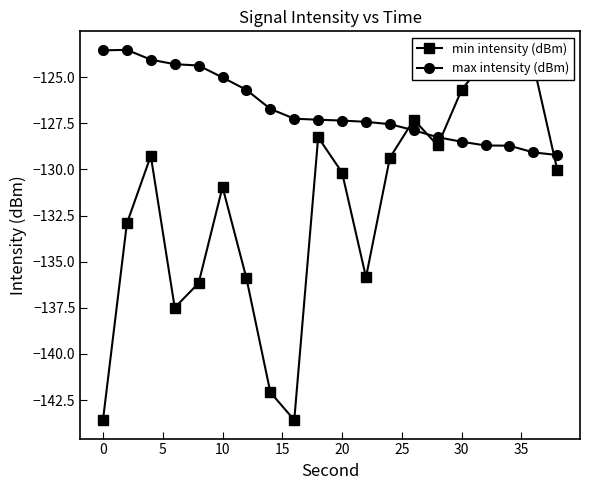

At 18, list the series in order from smallest to largest.

max intensity (dBm), min intensity (dBm)